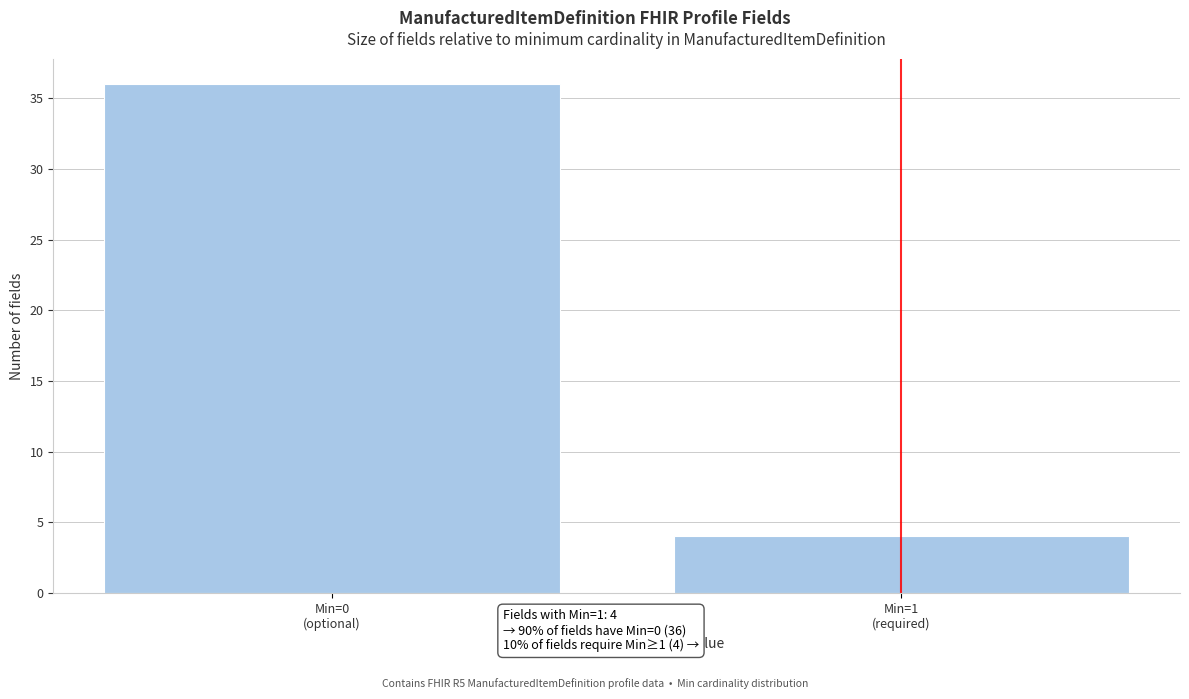

Reading left to right, transcribe all the data shown in this chart.

36	4